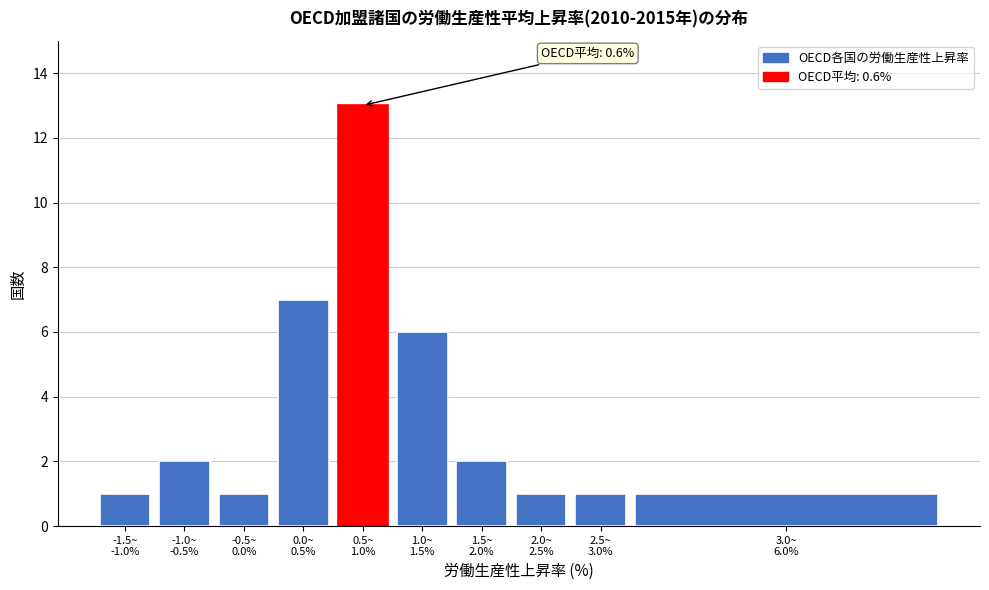

What is the value of the 9th bar from the left?

1